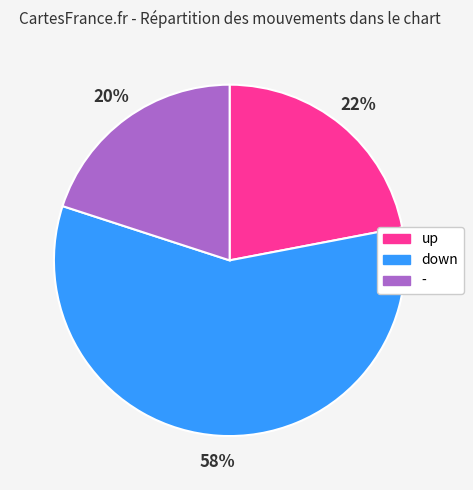

How many slices are in this pie chart?

3